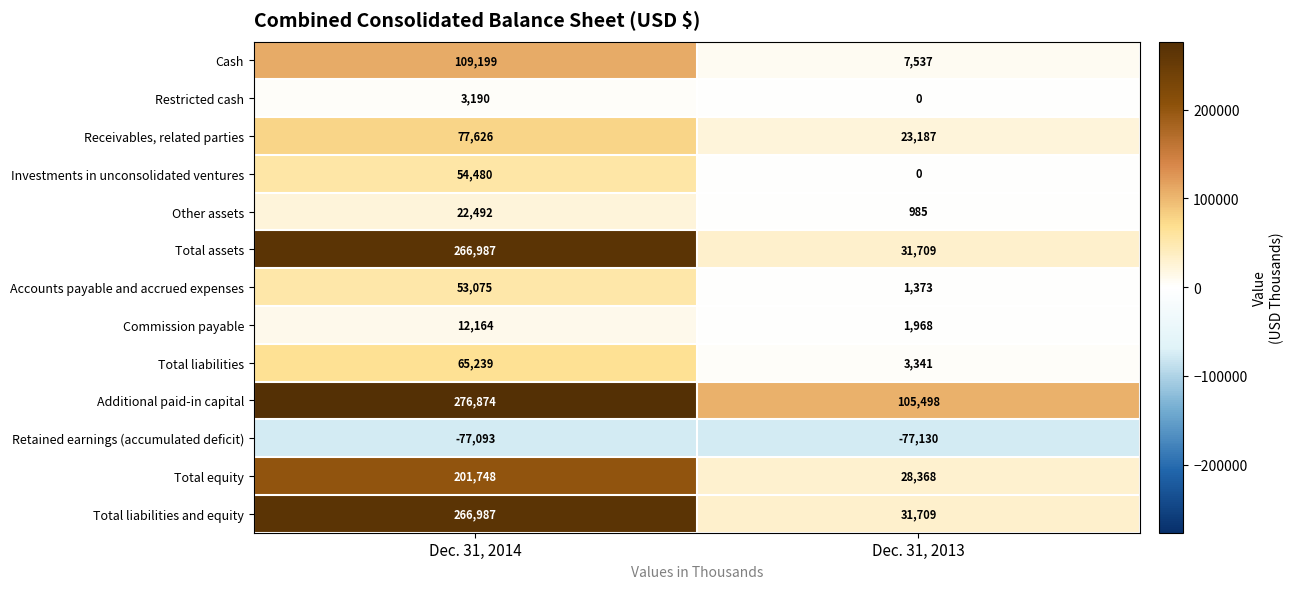

Is it true that Total assets equals 31709 at Dec. 31, 2013?

True